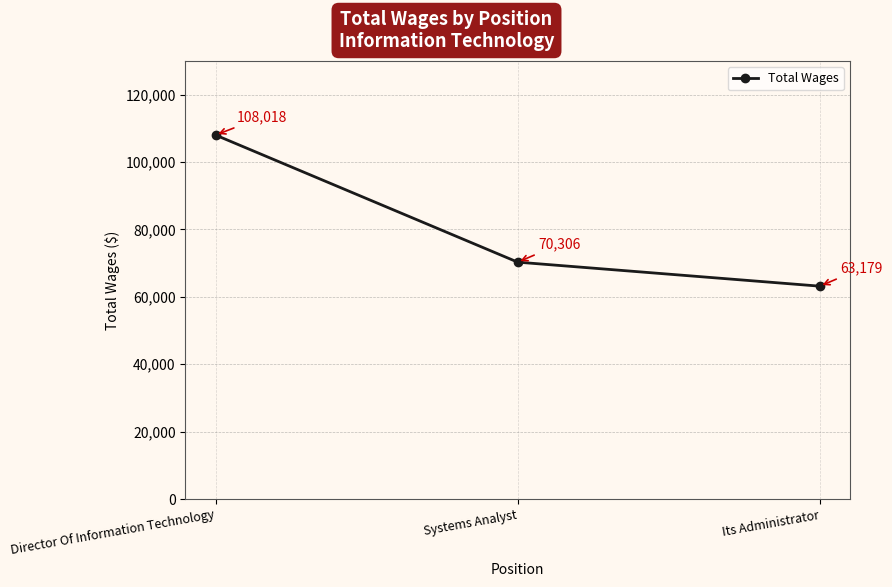

Where does the data first go above 70306?

Director Of Information Technology